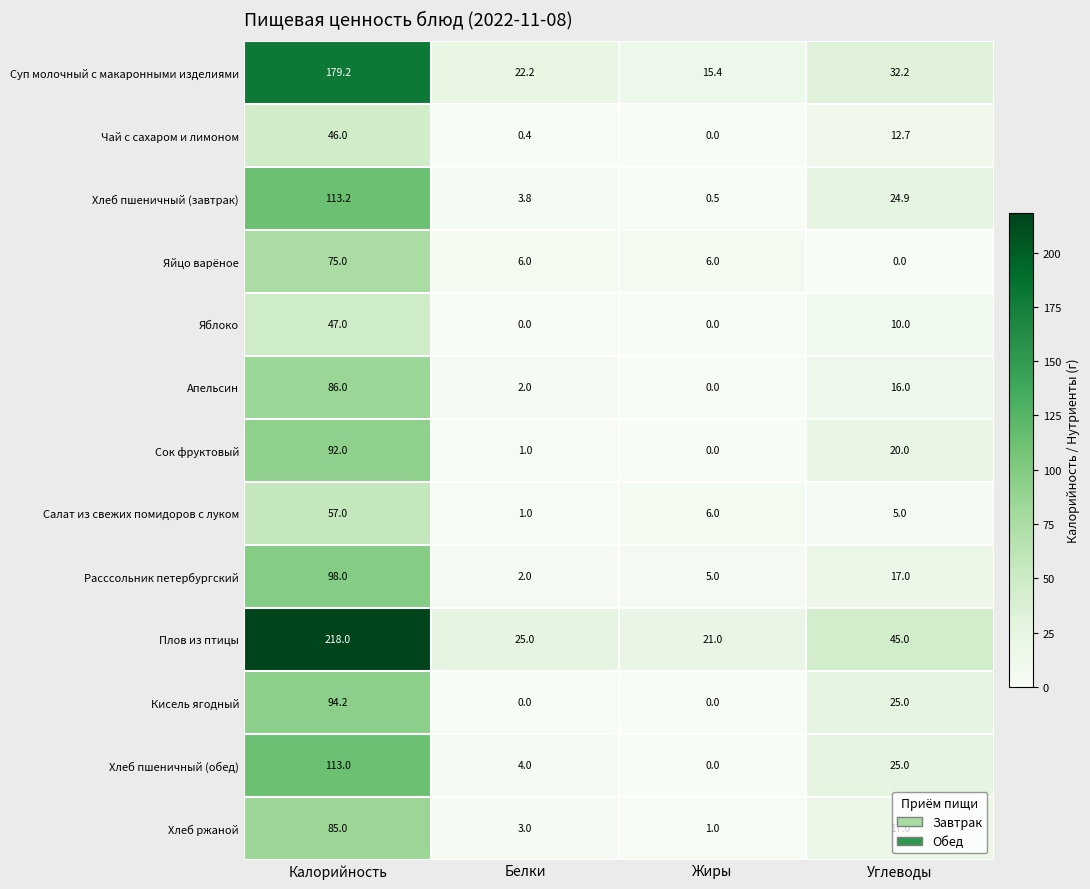

The value of Сок фруктовый at Калорийность is 28.7. True or false?

False